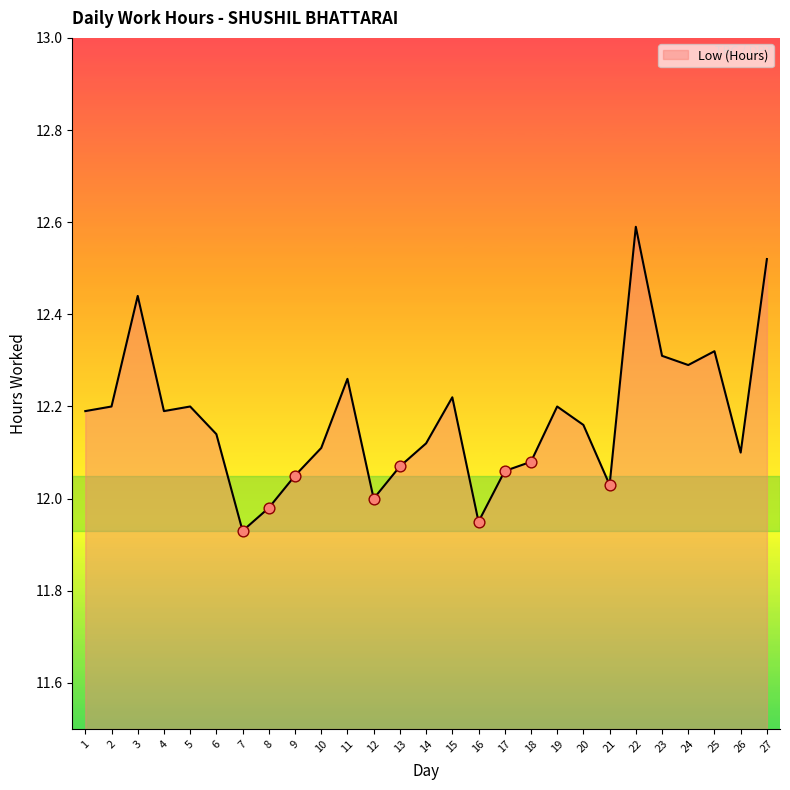

Approximately how many times larger is the value at 13 compared to 10?

1.0